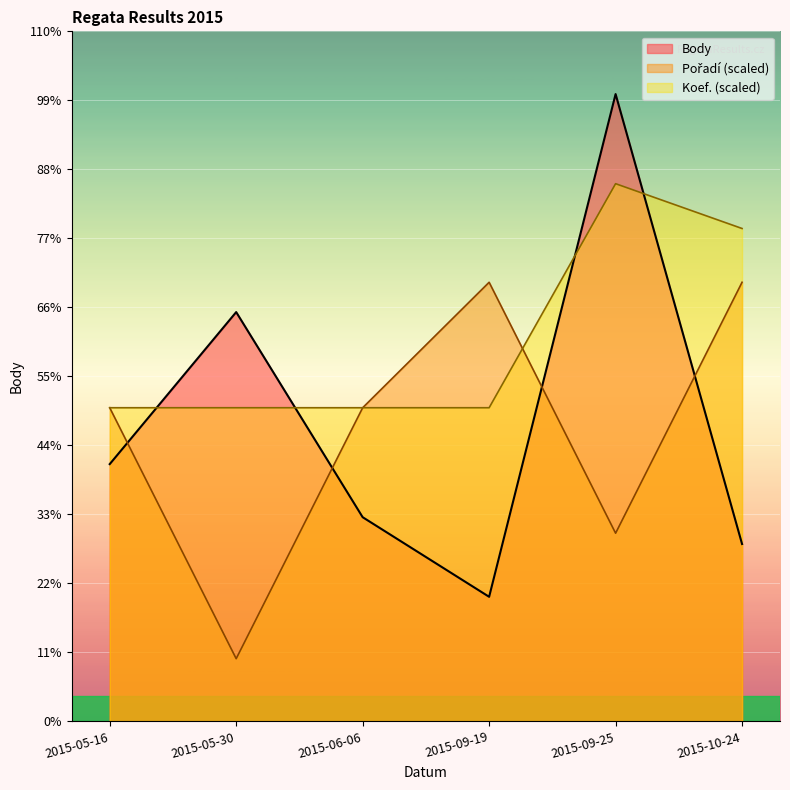

At 2015-05-16, list the series in order from smallest to largest.

Body, Pořadí, Koef.